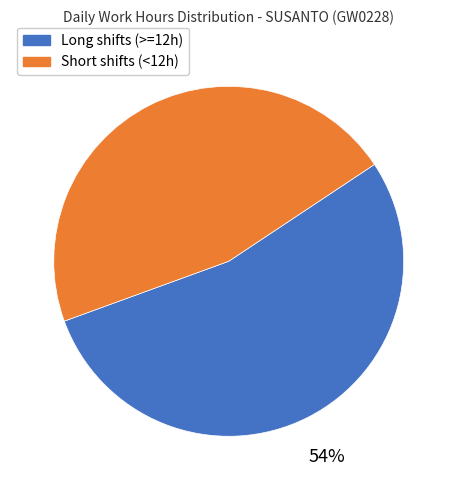

Is there a majority slice in this chart?

Yes